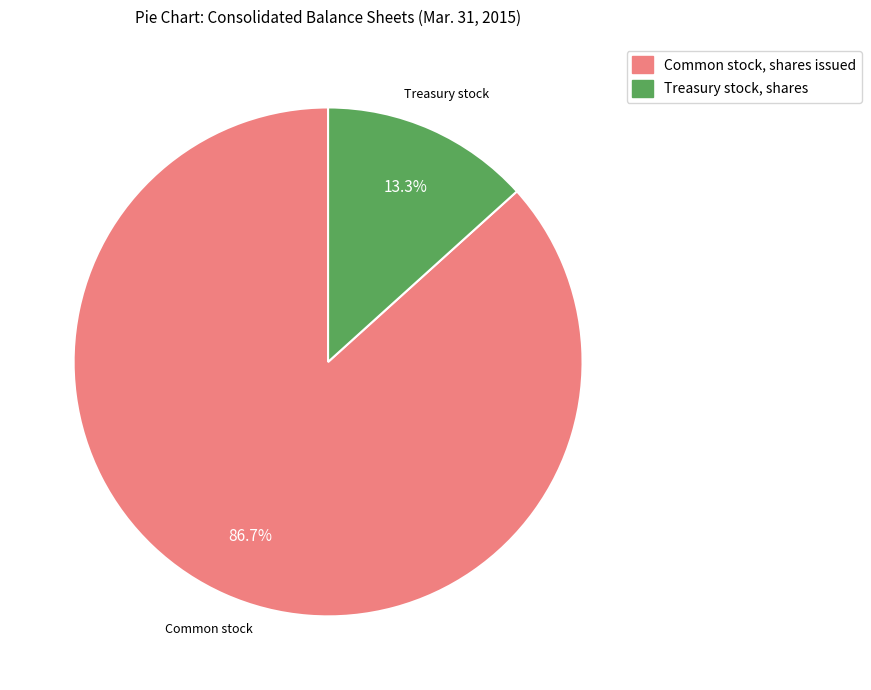

Combined, do Common stock, shares issued and Treasury stock, shares account for over 50%?

Yes